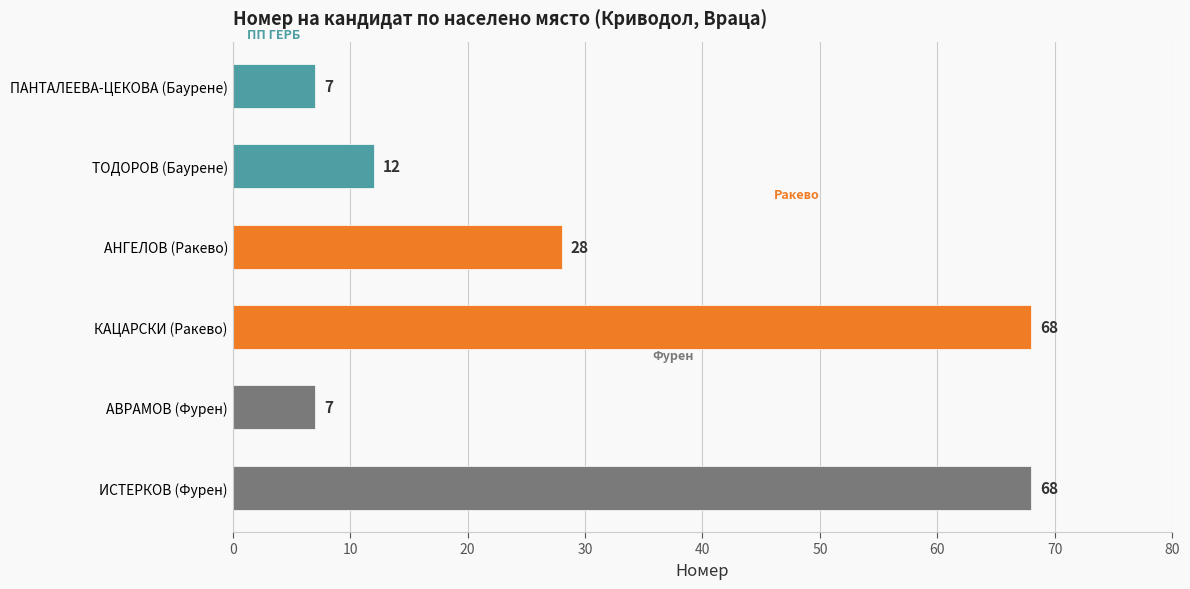

The chart shows a value of 109 at КАЦАРСКИ (Ракево). True or false?

False